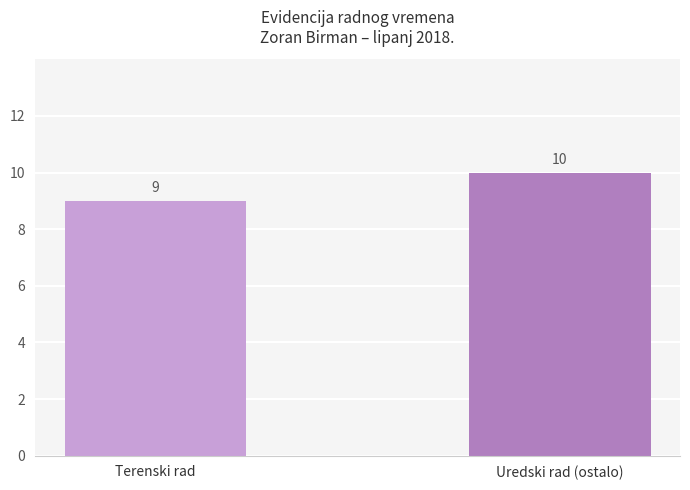

How many bars are there in total?

2